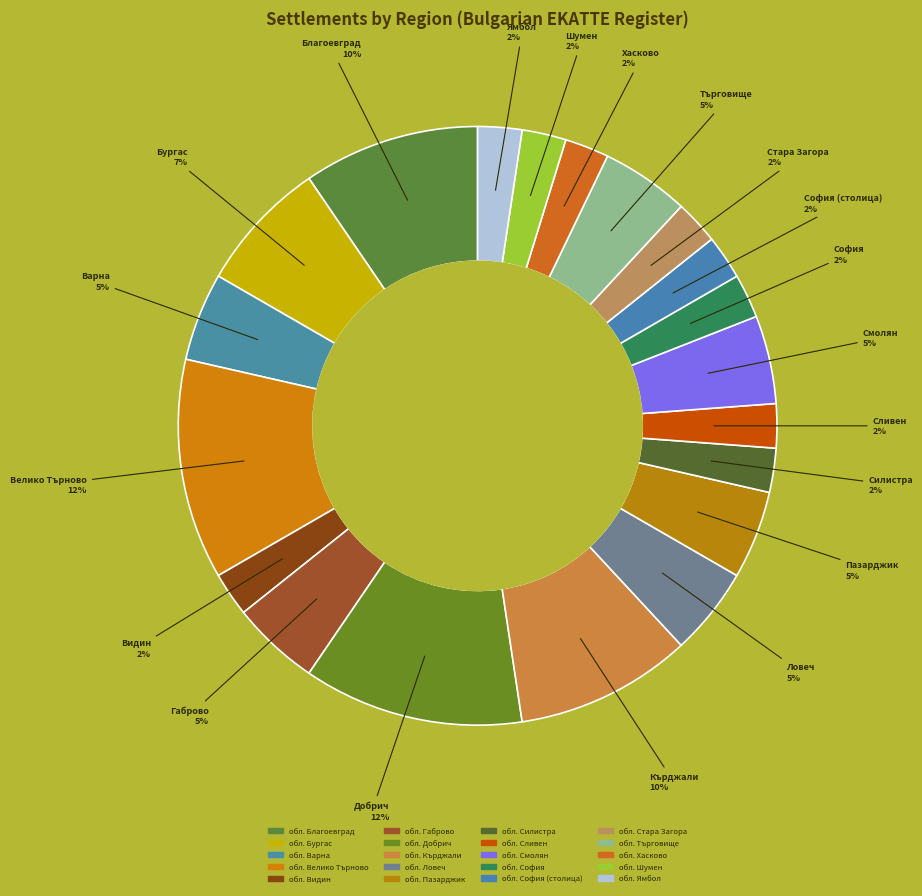

What is the change in value from обл. Кърджали to обл. Шумен?

-3